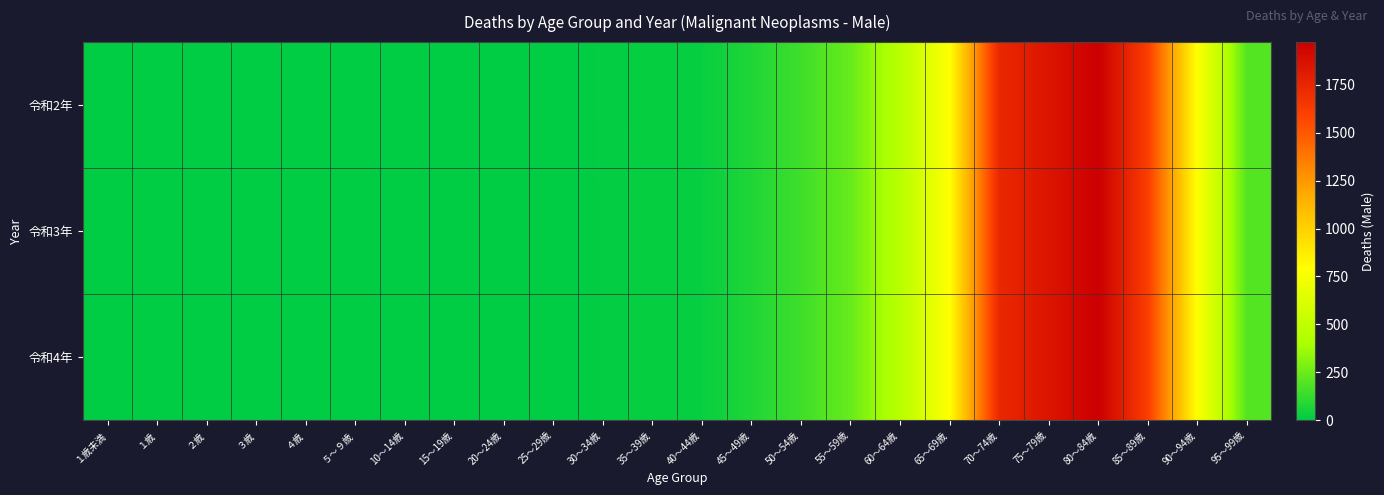

What is the spread (max minus min) of values at 20～24歳?

1